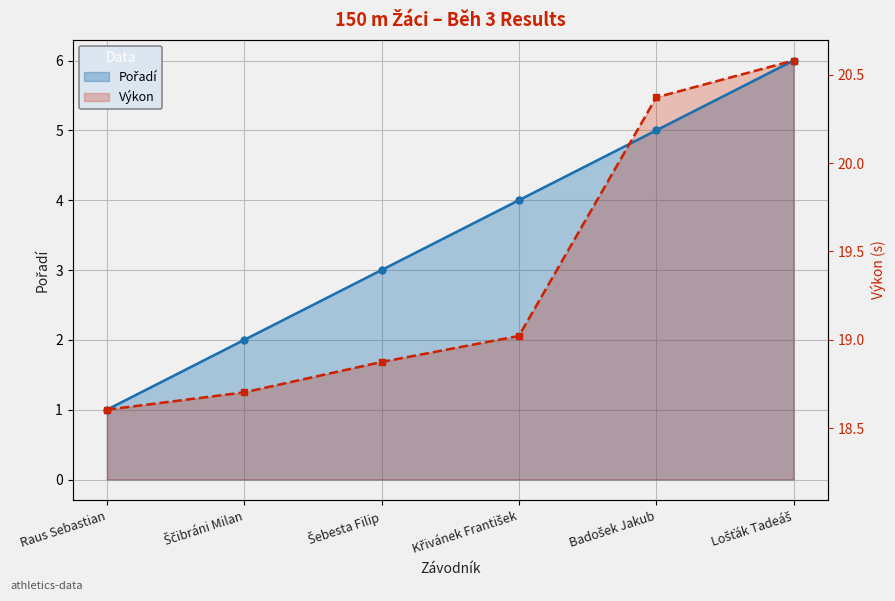

Between which two adjacent categories do Pořadí and Výkon first intersect?

Křivánek František and Badošek Jakub